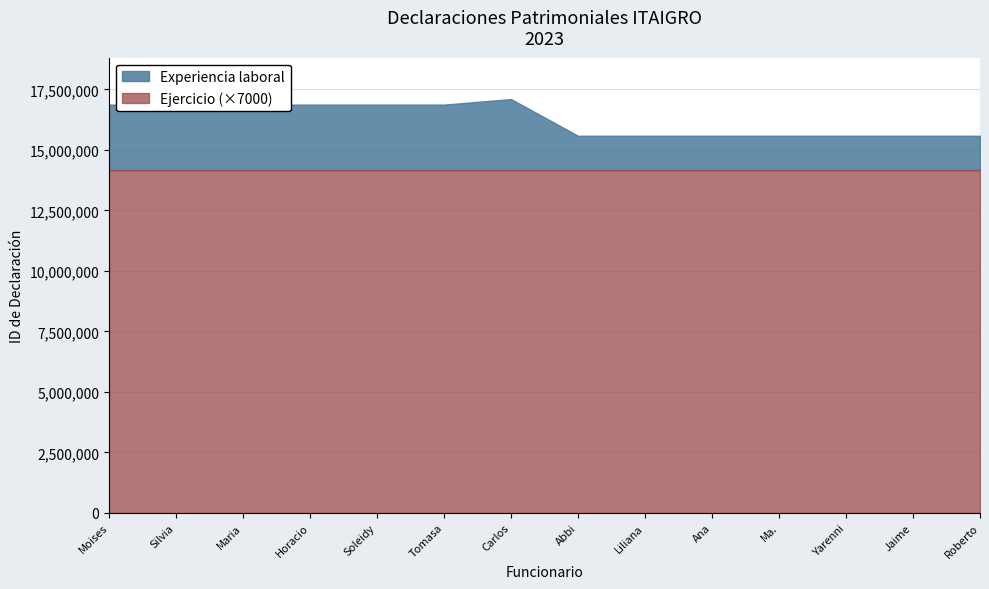

Does the chart have visible grid lines?

Yes